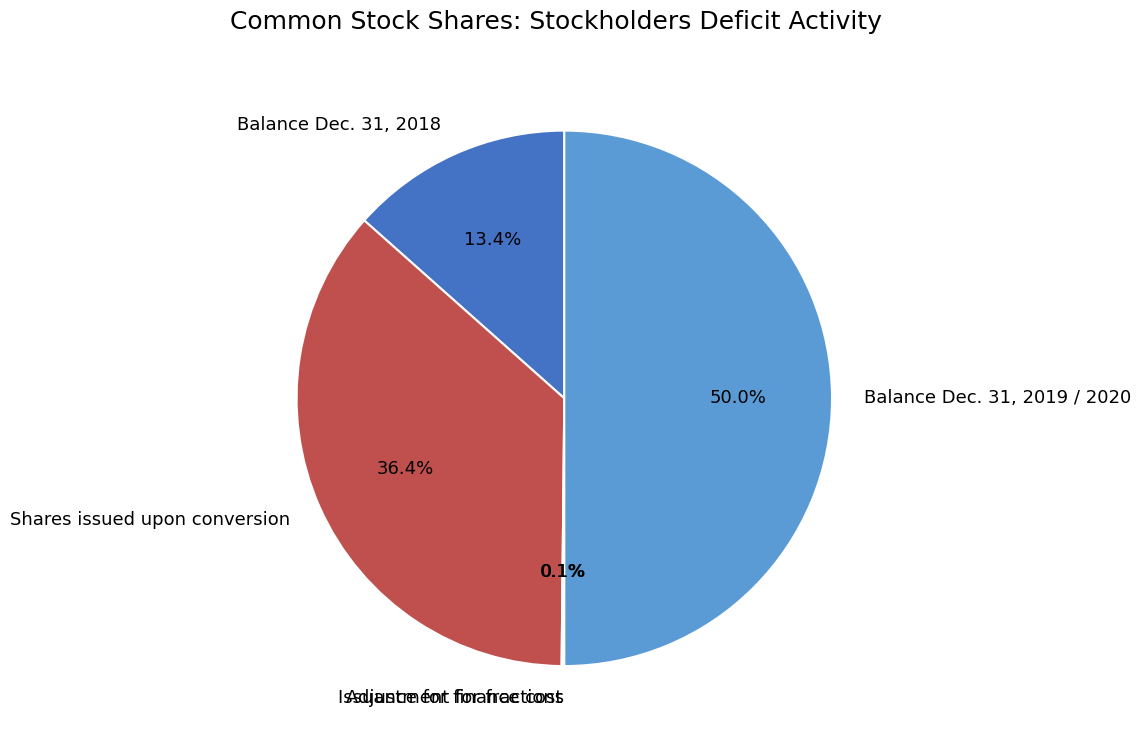

Which slice is the largest?

Balance Dec. 31, 2019 / 2020